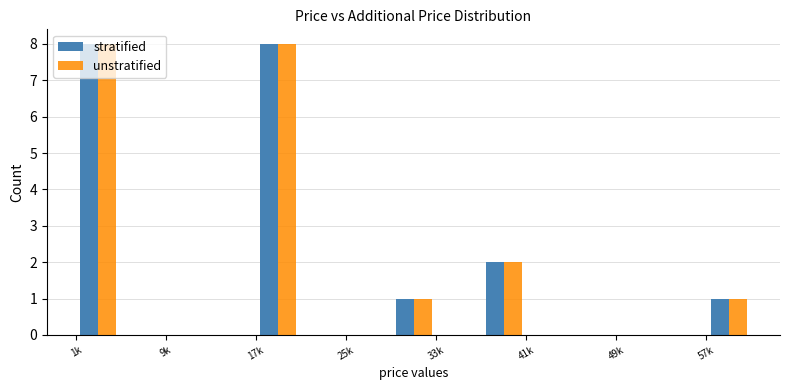

Reading left to right, what are all the values shown in this chart?

stratified: 8	0	0	0	8	0	0	1	0	2	0	0	0	0	1
unstratified: 8	0	0	0	8	0	0	1	0	2	0	0	0	0	1